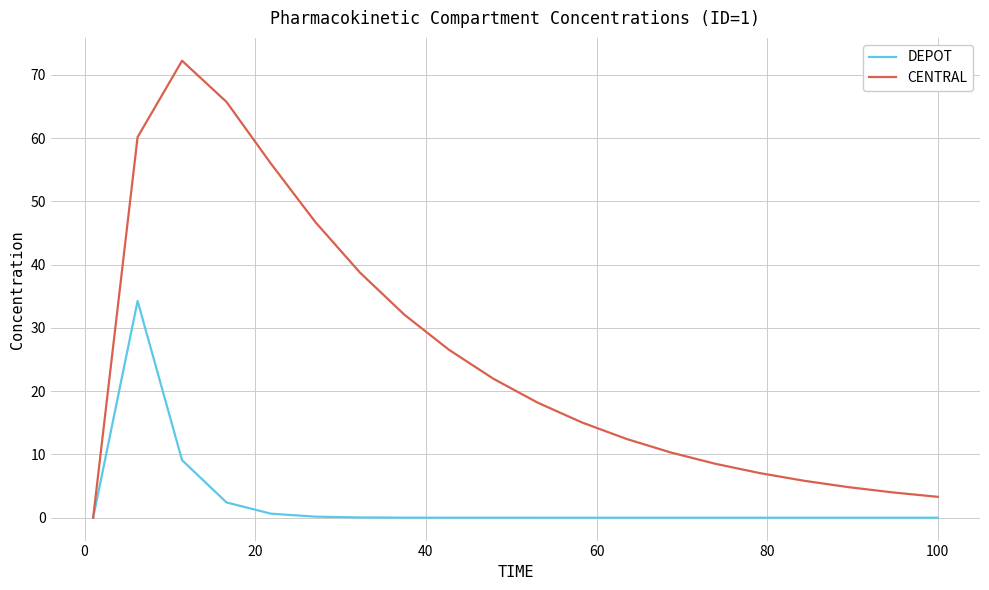

Which series has the largest range (max minus min)?

CENTRAL